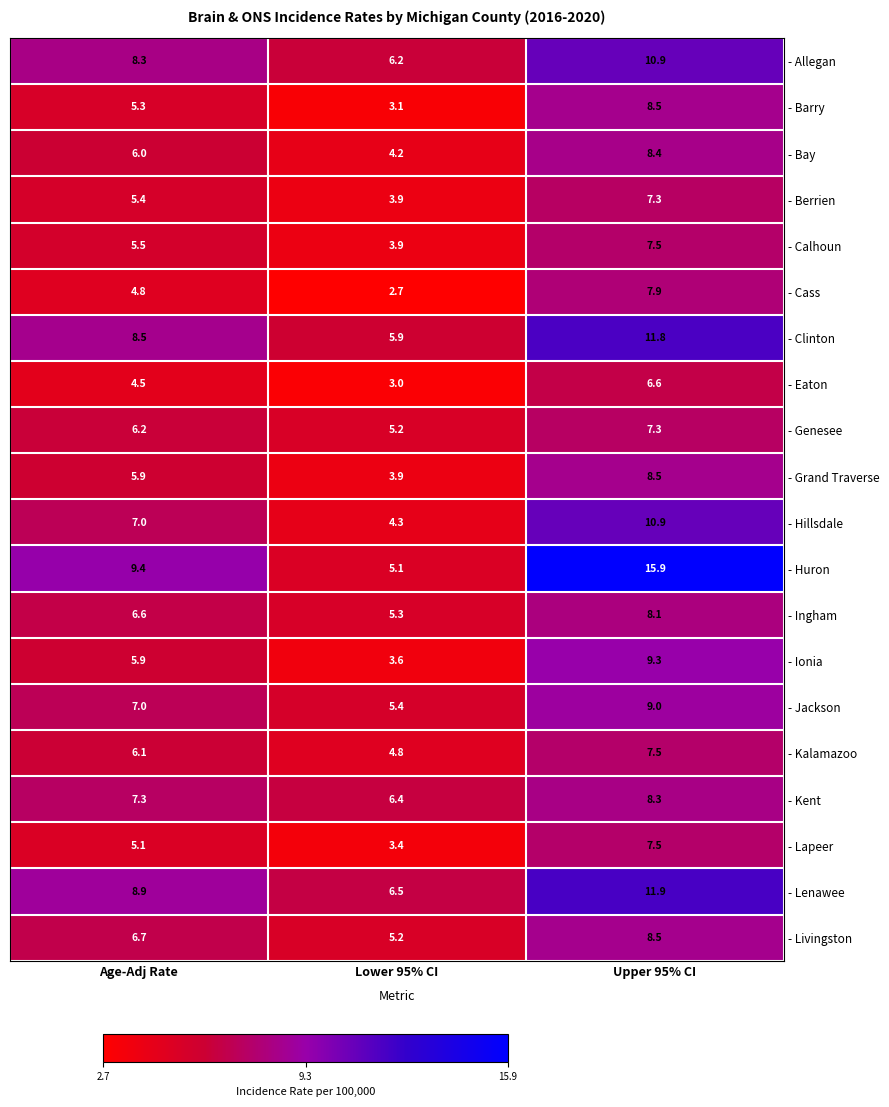

What value does the - Barry series have at Age-Adj Rate?

5.3